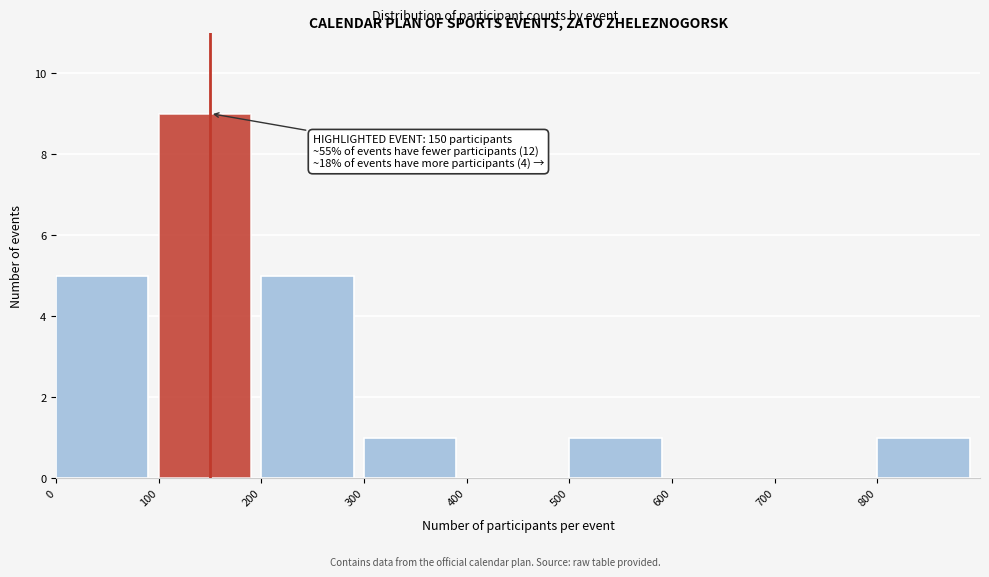

Which range on the x-axis has the tallest bar?

100 to 200